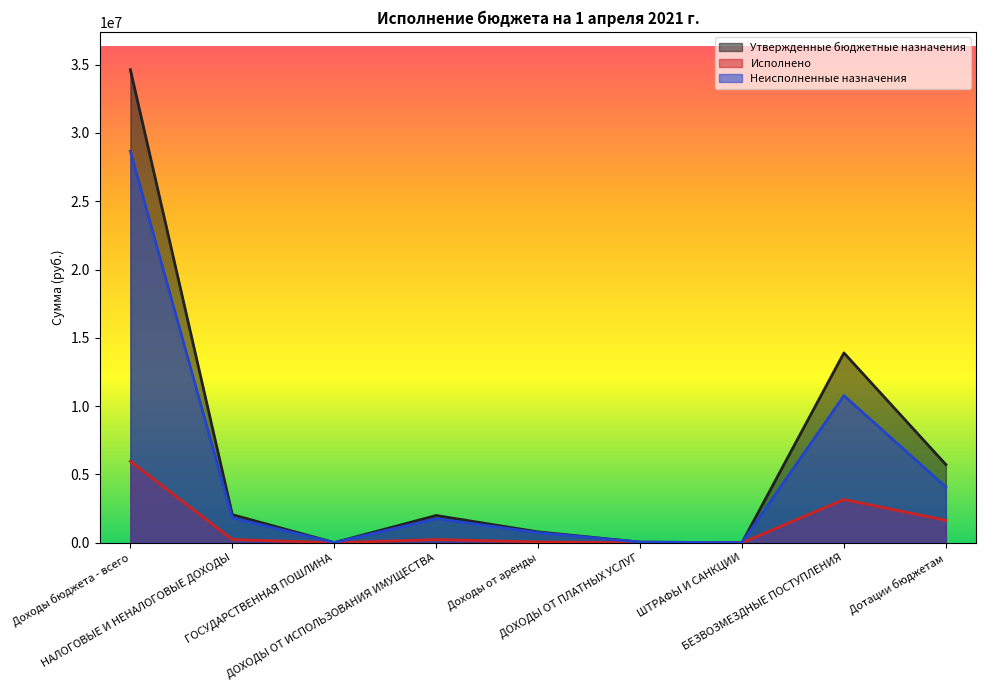

Which series has the widest spread of values?

Утвержденные бюджетные назначения